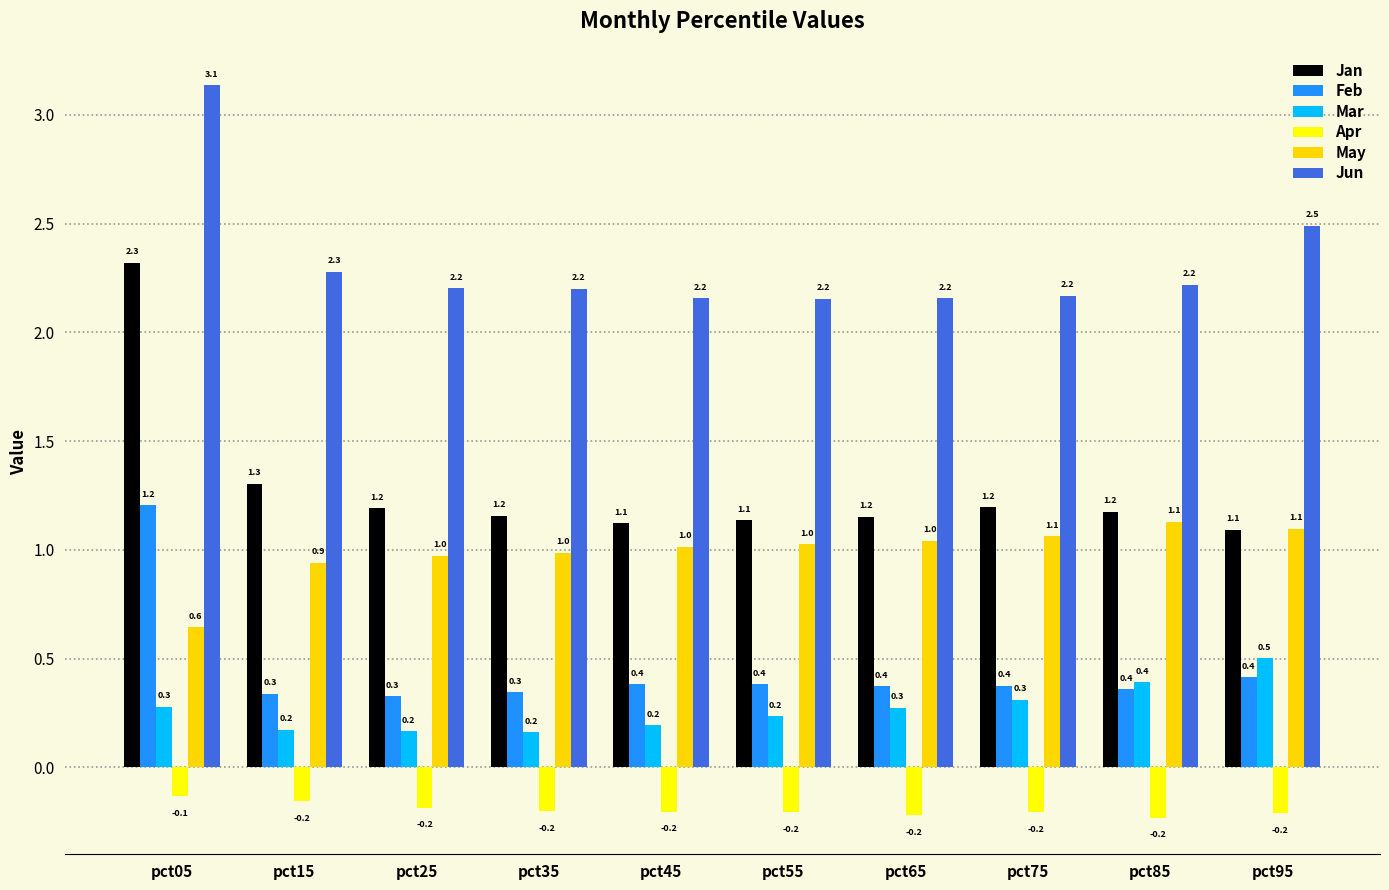

What value does the Jan series have at pct25?

1.2